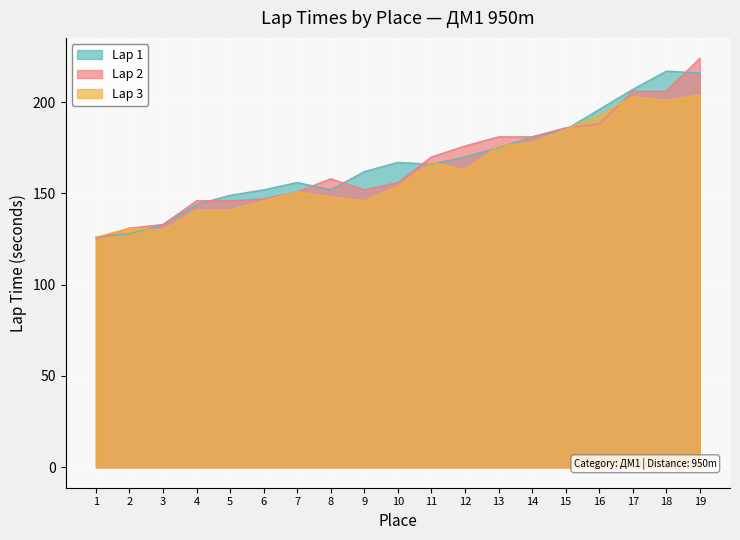

How many series are shown in this chart?

3